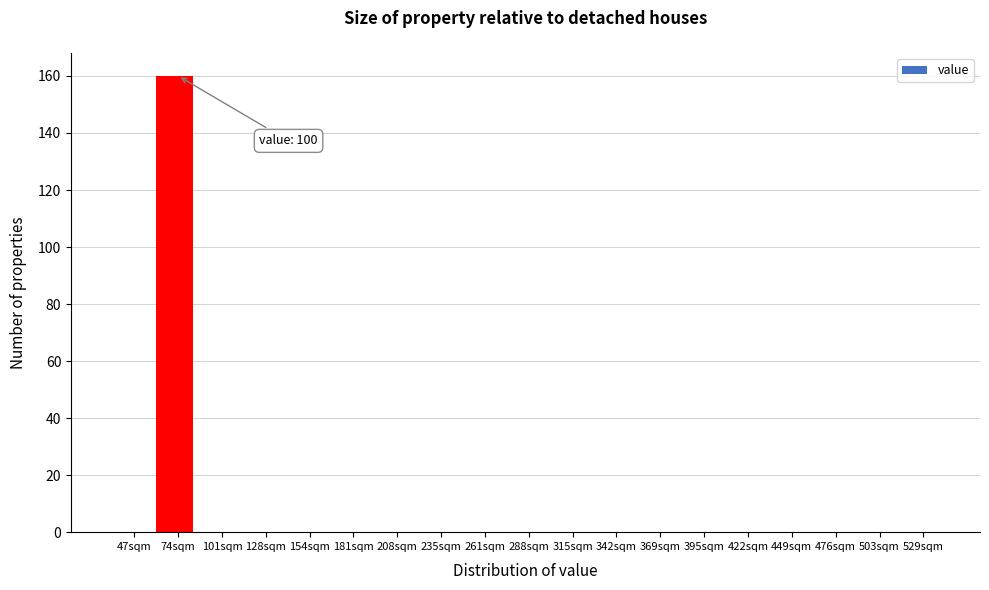

Reading left to right, transcribe all the data shown in this chart.

47sqm=0	74sqm=160	101sqm=0	128sqm=0	154sqm=0	181sqm=0	208sqm=0	235sqm=0	261sqm=0	288sqm=0	315sqm=0	342sqm=0	369sqm=0	395sqm=0	422sqm=0	449sqm=0	476sqm=0	503sqm=0	529sqm=0